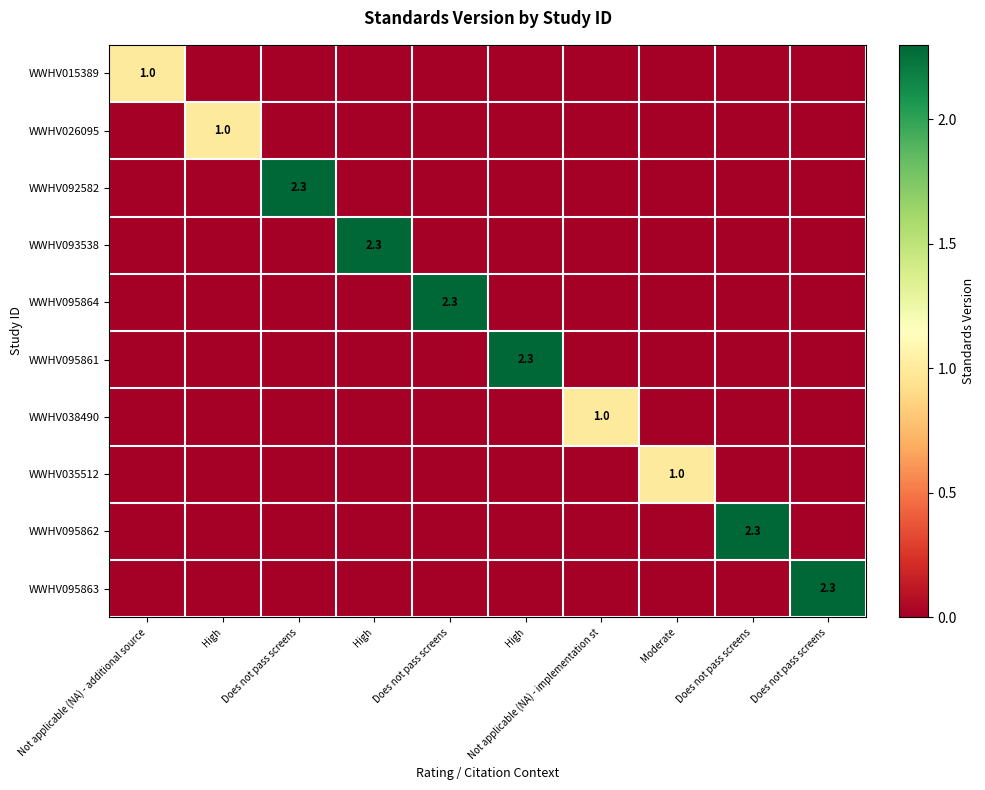

At how many categories does at least one series exceed 1?

6